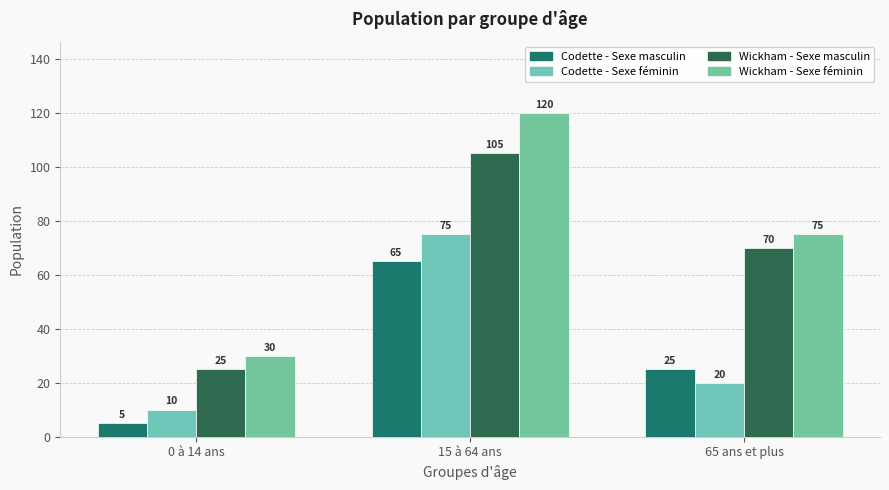

What are all the series names shown in the legend?

Codette - Sexe masculin, Codette - Sexe féminin, Wickham - Sexe masculin, Wickham - Sexe féminin